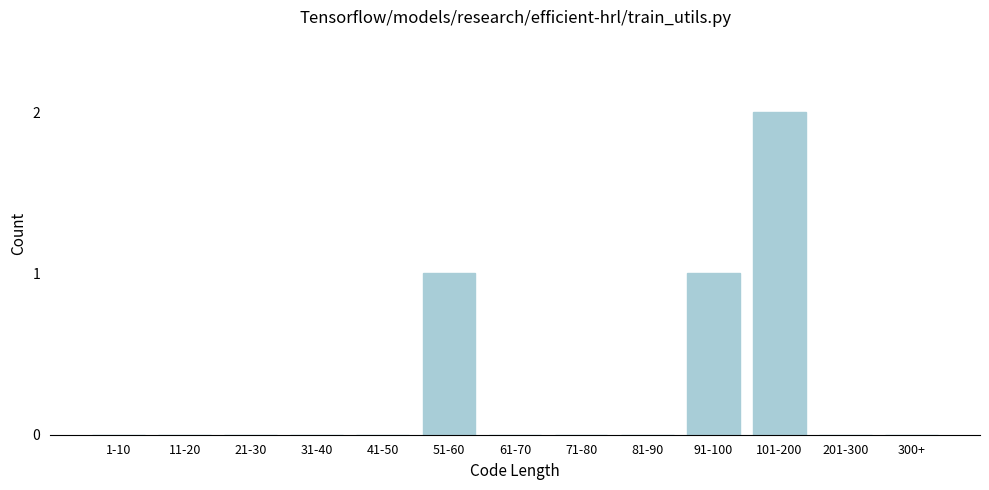

Reading left to right, what are all the values shown in this chart?

1-10=0	11-20=0	21-30=0	31-40=0	41-50=0	51-60=1	61-70=0	71-80=0	81-90=0	91-100=1	101-200=2	201-300=0	300+=0